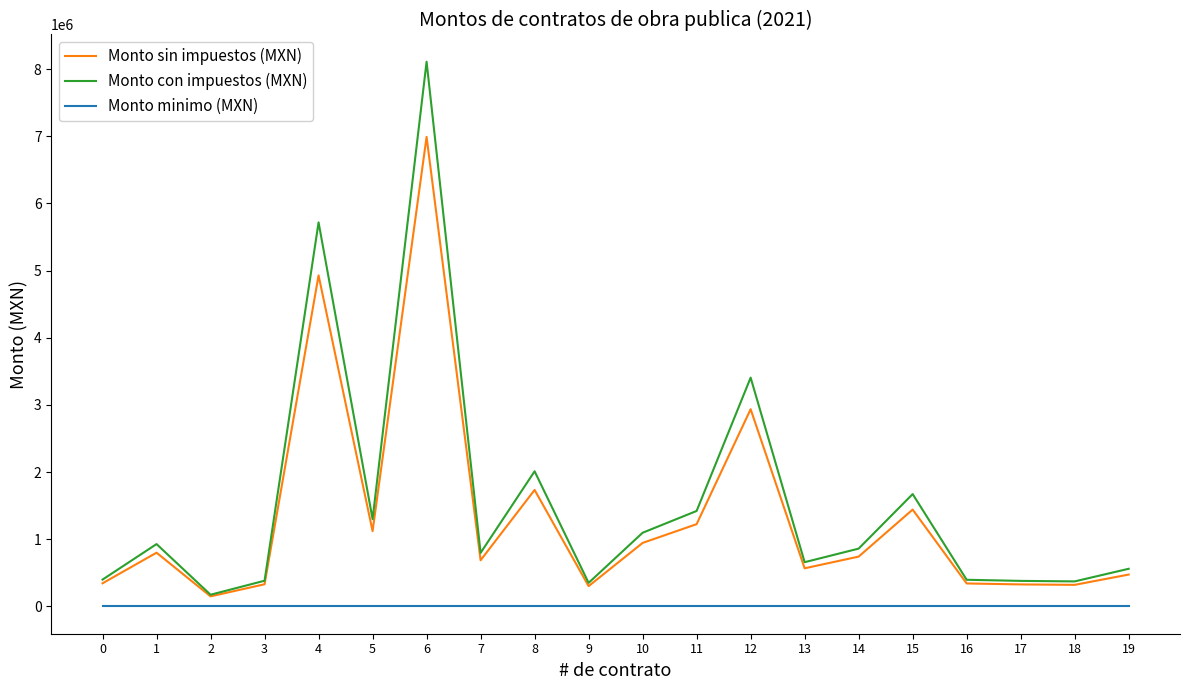

What is the difference between the Monto sin impuestos (MXN) values at 12 and 7?

2249111.2